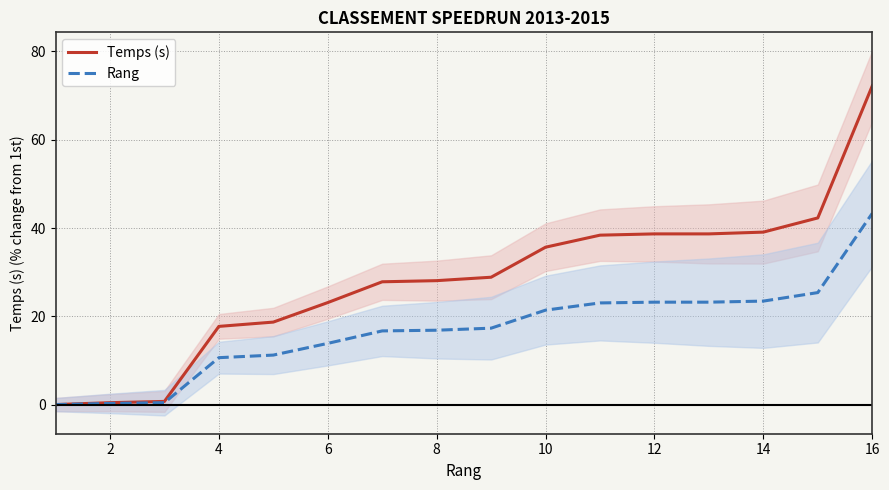

Where is Rang nearest to the value 21?

10